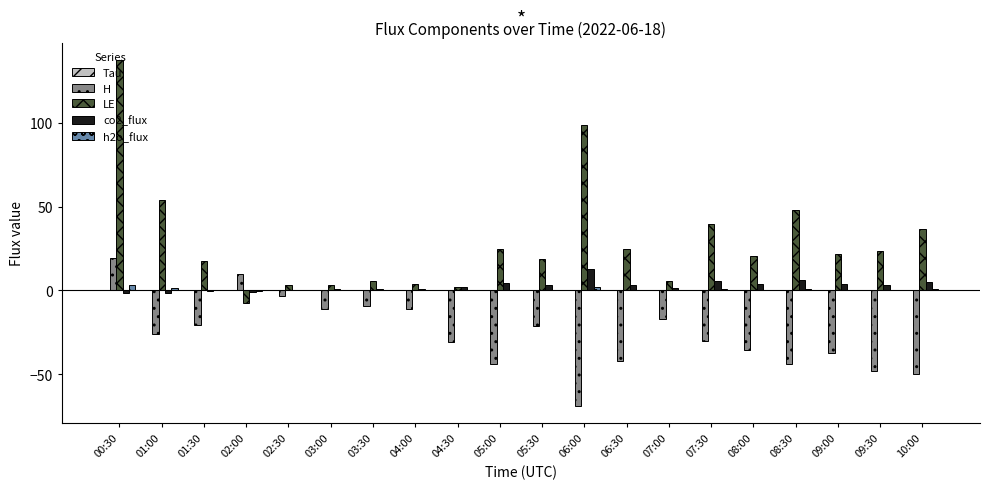

The co2_flux series shows -1.0 at 02:00. True or false?

True